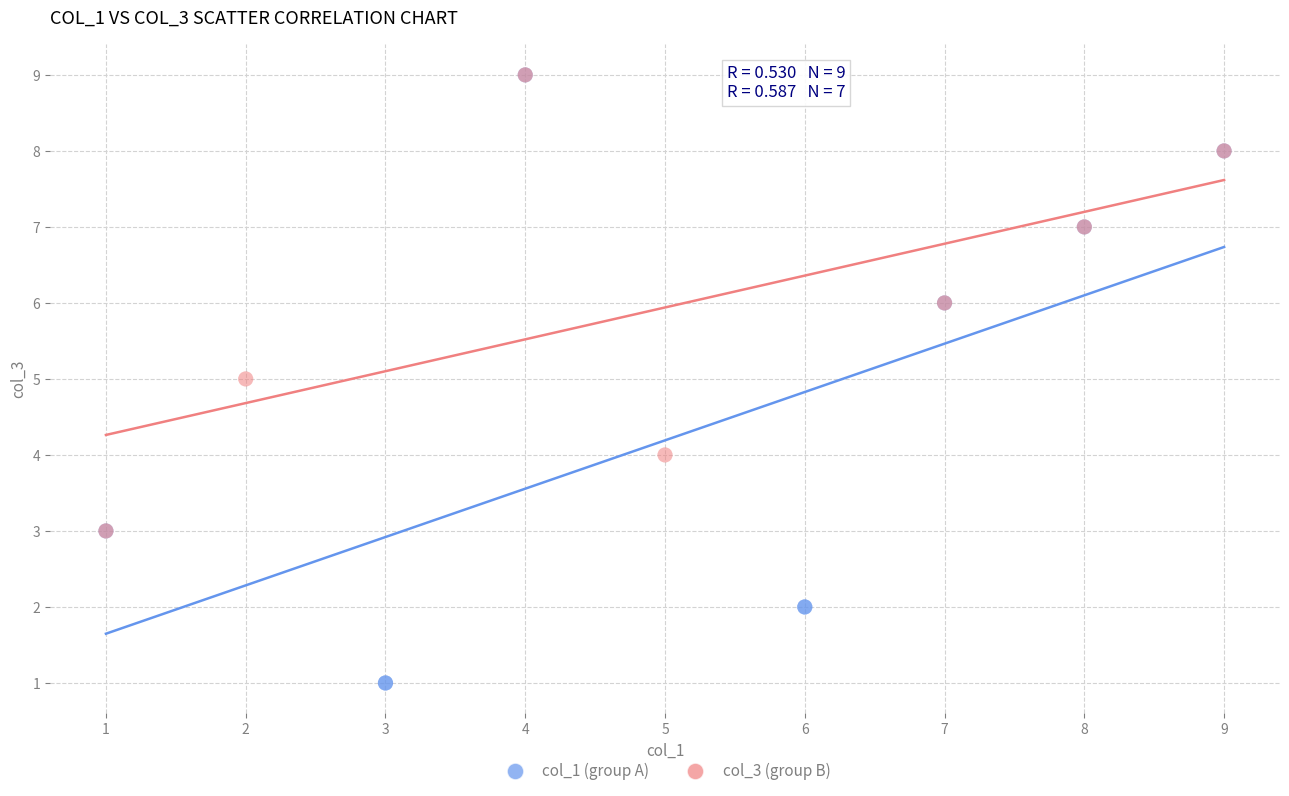

Which series reaches the minimum Y coordinate?

col_1 (group A)